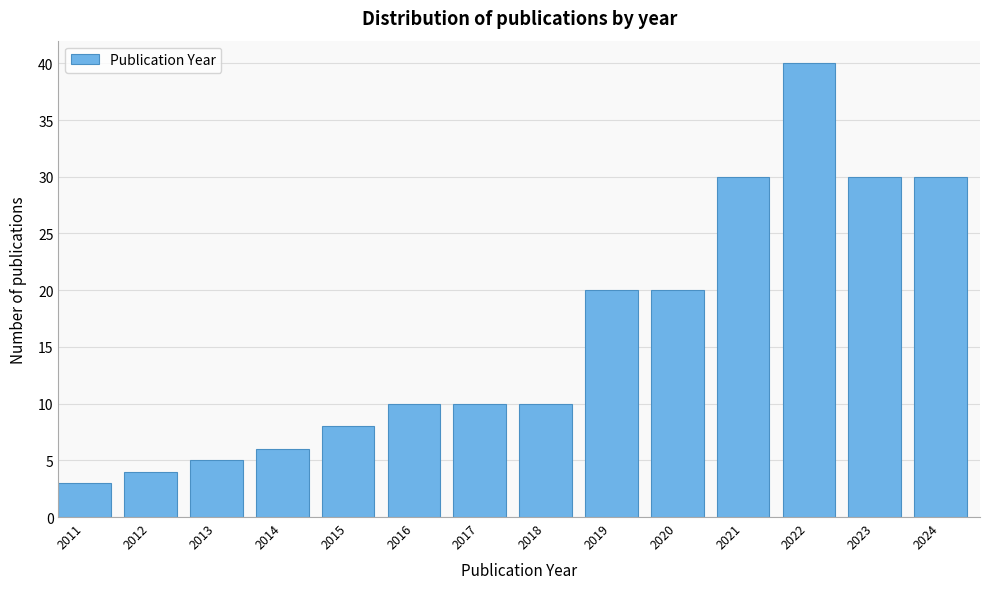

Reading left to right, extract all data points from this chart.

2011=3	2012=4	2013=5	2014=6	2015=8	2016=10	2017=10	2018=10	2019=20	2020=20	2021=30	2022=40	2023=30	2024=30